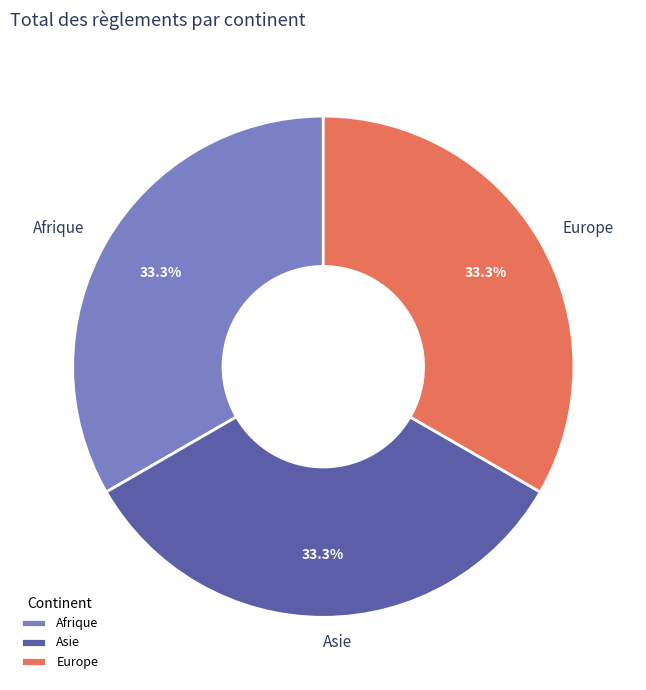

Is there any slice that represents more than half of the pie?

No